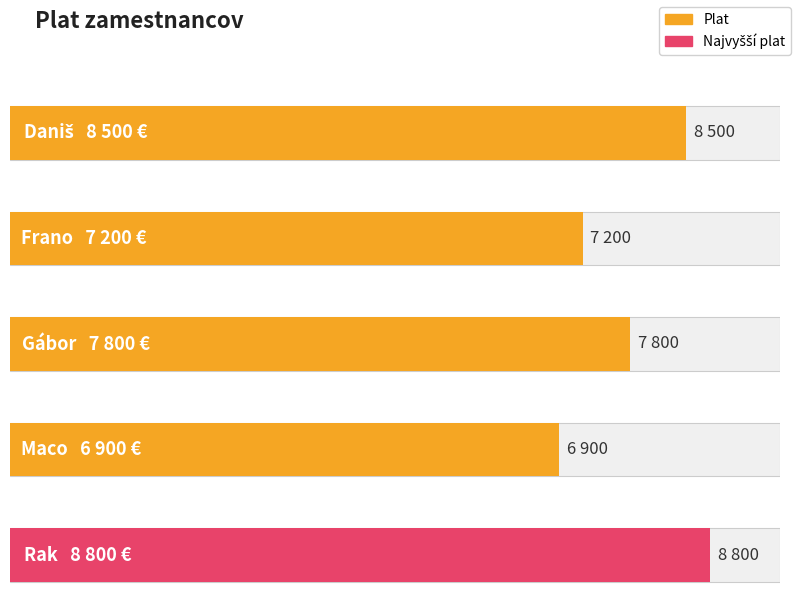

Between Gábor and Daniš, which is larger?

Daniš